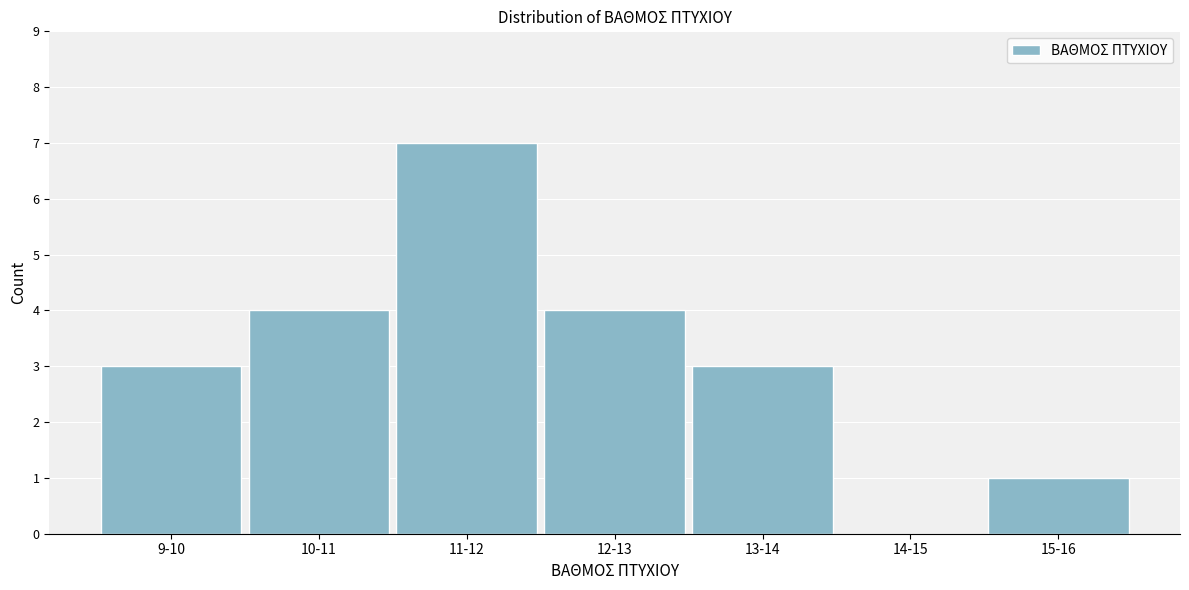

Reading left to right, extract all data points from this chart.

9-10=3	10-11=4	11-12=7	12-13=4	13-14=3	14-15=0	15-16=1